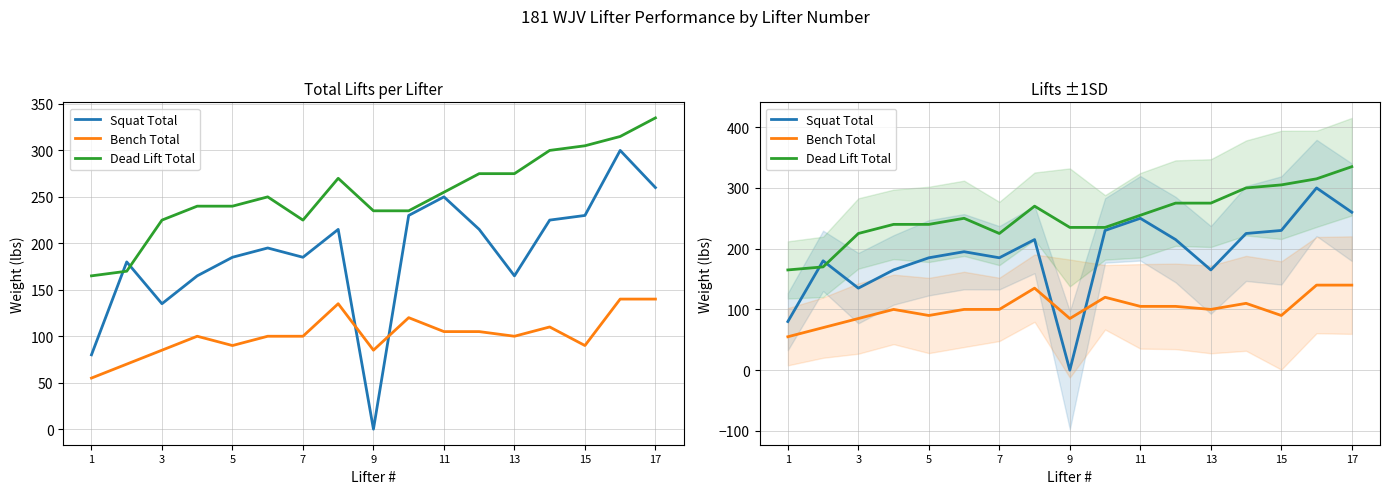

Does the chart have visible grid lines?

Yes